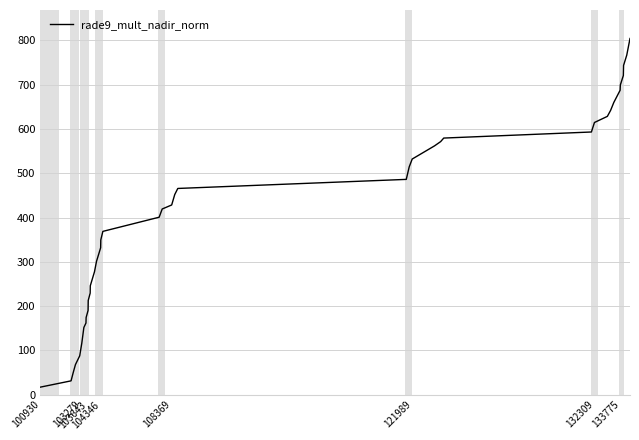

What is the difference between the maximum and minimum values?

786.9